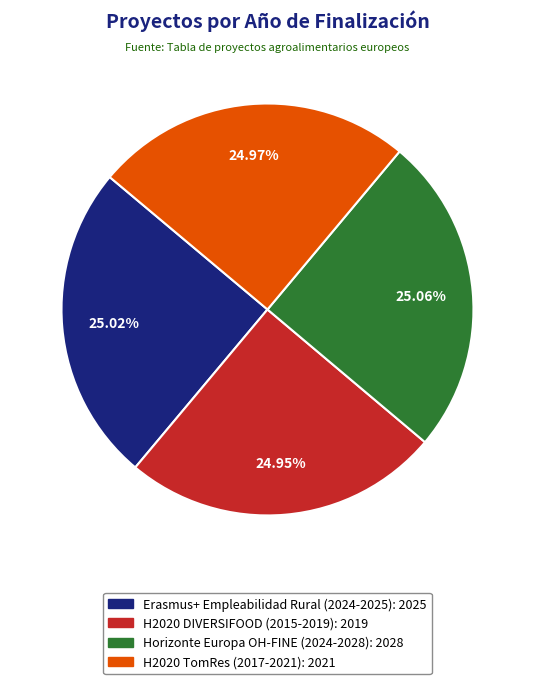

What is the ratio of the value at Erasmus+ Empleabilidad Rural (2024-2025) to the value at H2020 DIVERSIFOOD (2015-2019)?

1.0